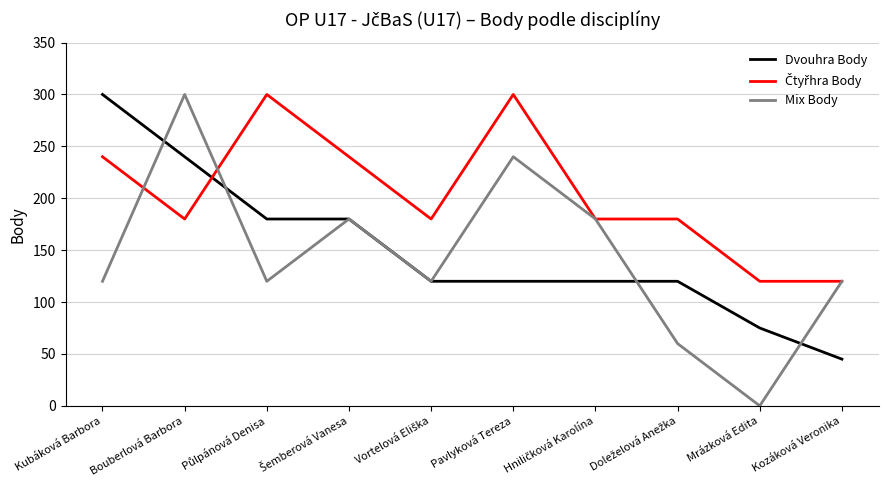

What position from the left is Mrázková Edita?

9